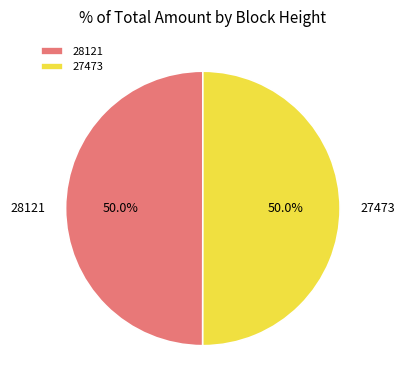

What is the ratio of the value at 28121 to the value at 27473?

1.0